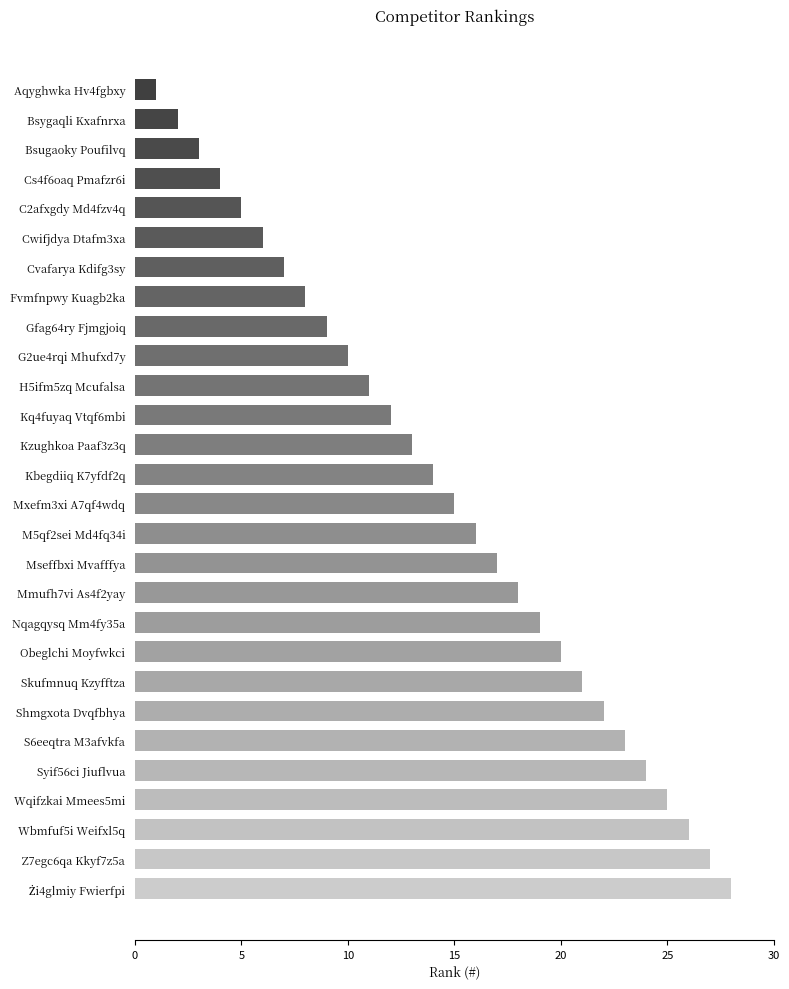

What is the change in value from Bsugaoky Poufilvq to Cvafarya Kdifg3sy?

+4